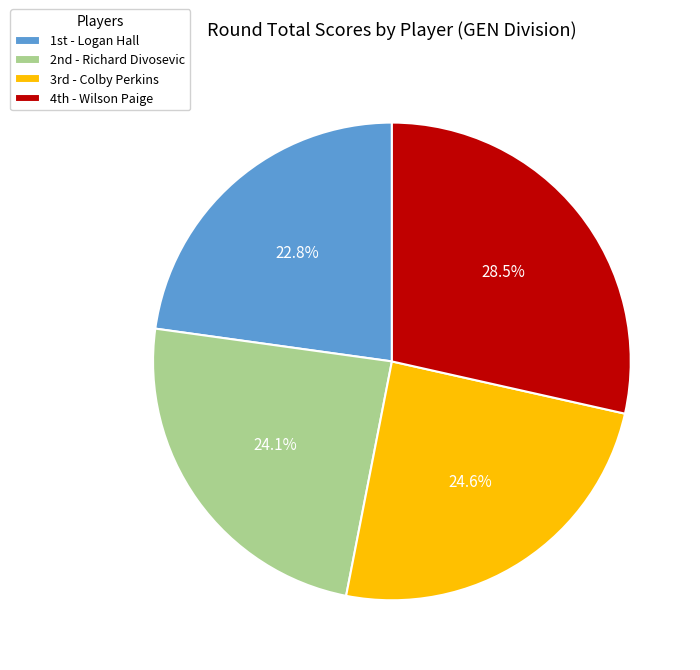

Is there a majority slice in this chart?

No